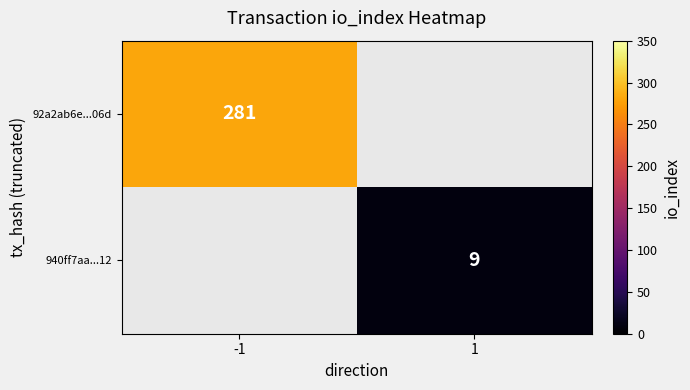

The value of 940ff7aa...12 at 1 is 9. True or false?

True